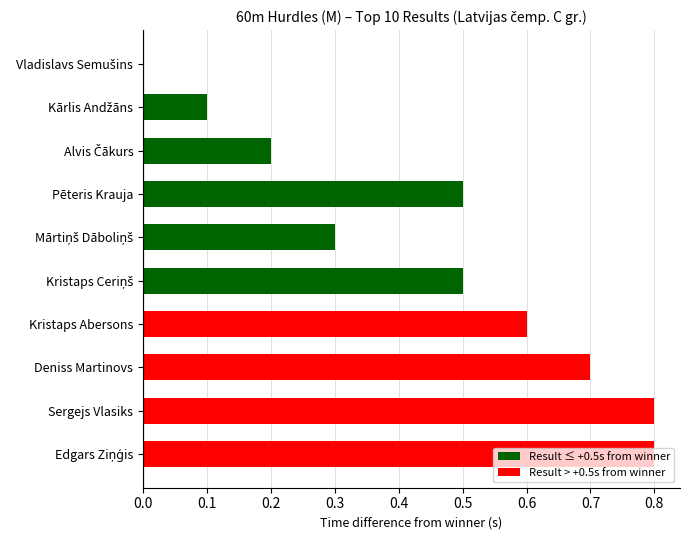

What is the maximum value shown in the chart?

0.8